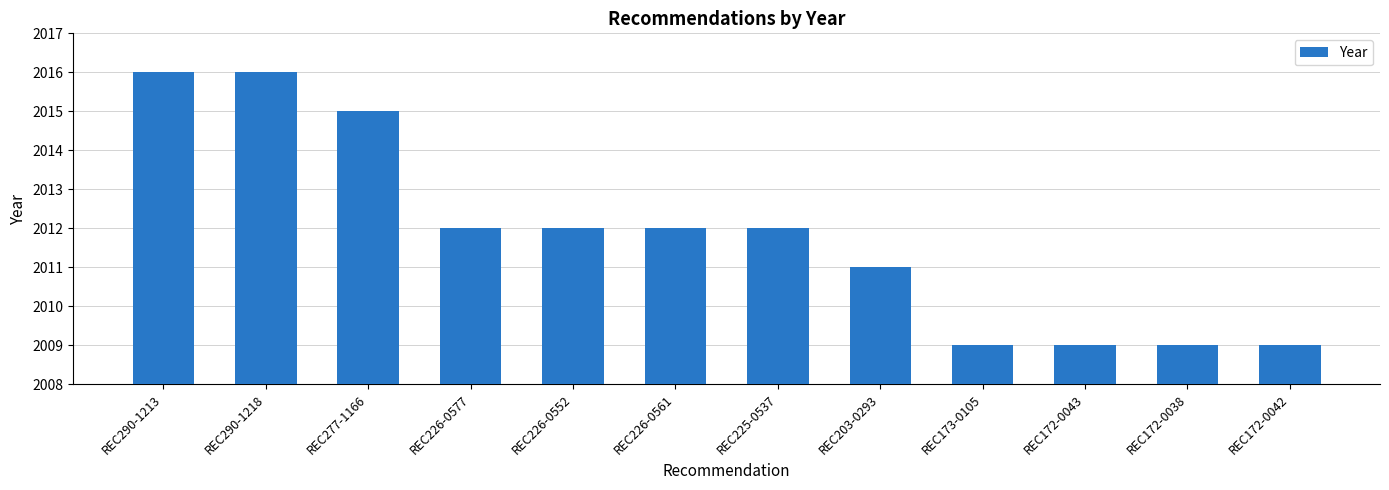

Reading left to right, transcribe all the data shown in this chart.

2016	2016	2015	2012	2012	2012	2012	2011	2009	2009	2009	2009